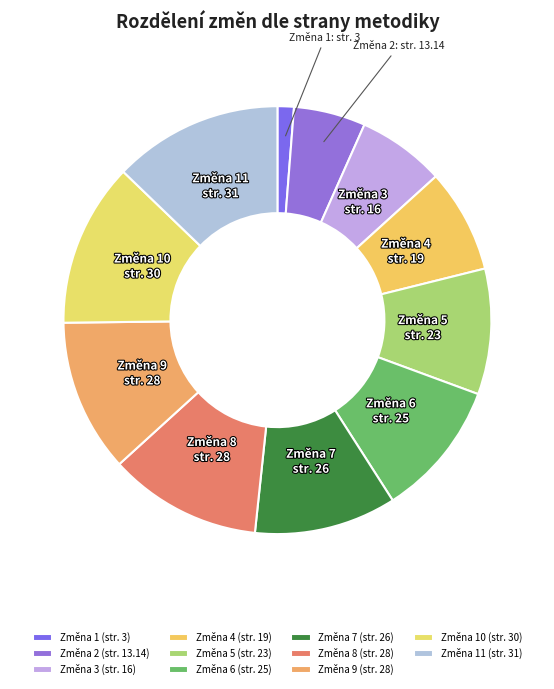

Which slice is the smallest?

Změna 1 (str. 3)